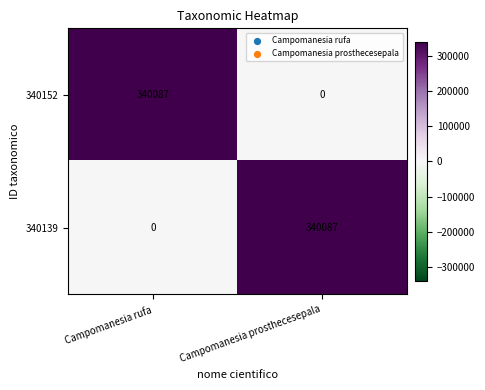

The value of 340152 at Campomanesia rufa is 340087. True or false?

True